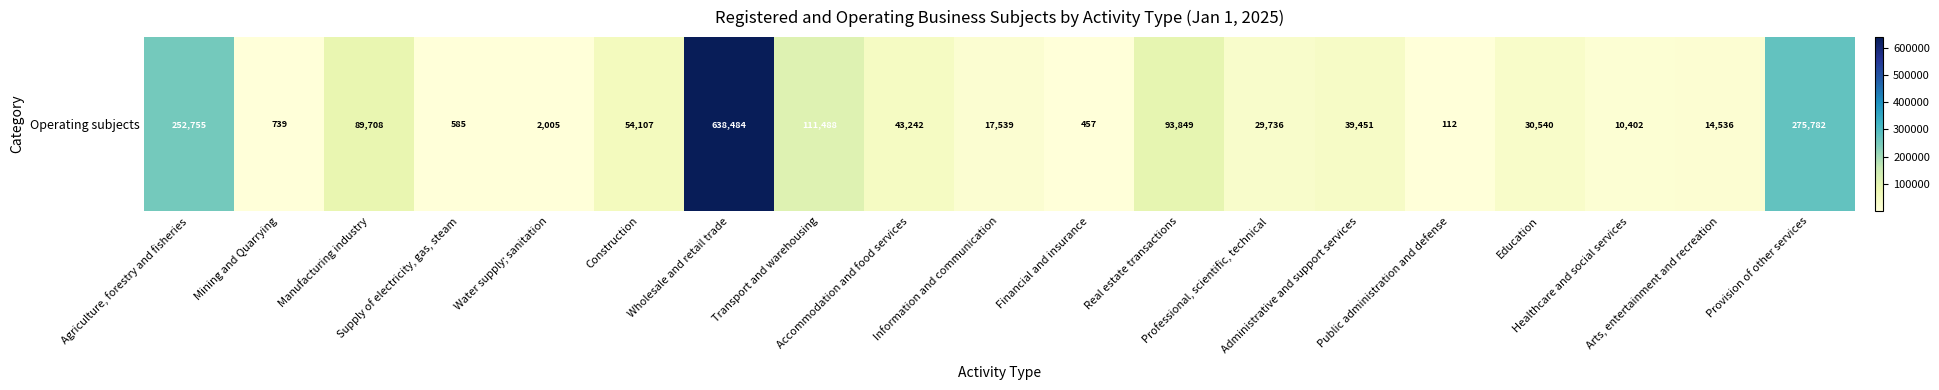

At which label does the data first exceed 30540?

Agriculture, forestry and fisheries